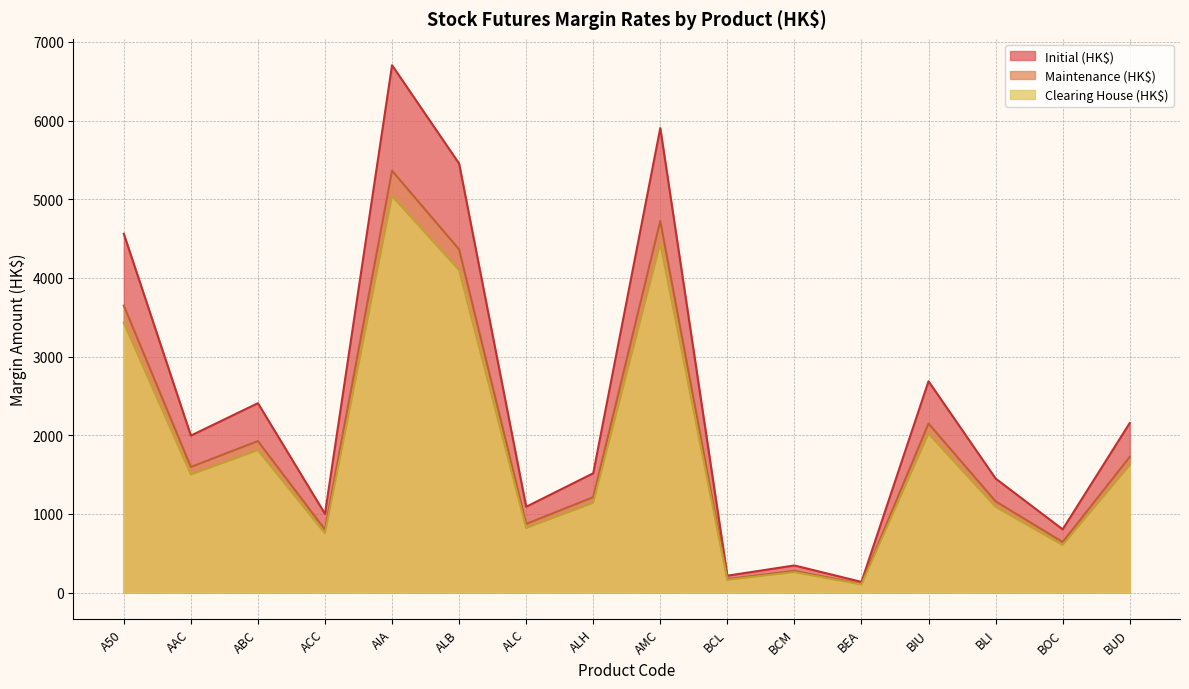

Which has a higher value, BIU or BCM?

BIU